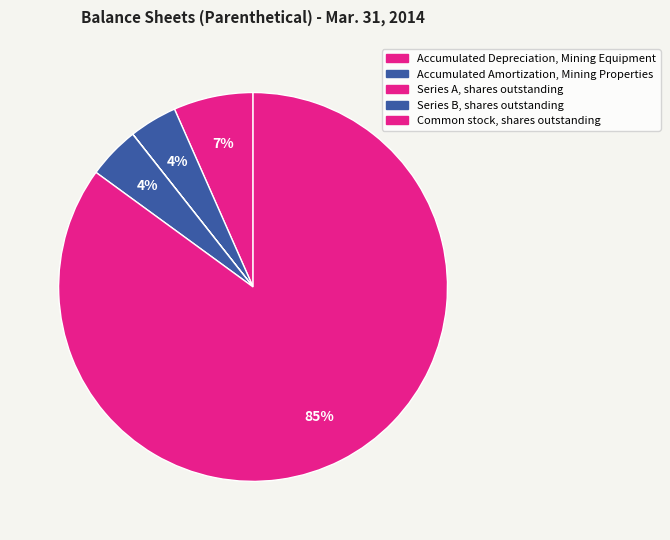

To the nearest percent, what percentage of the pie is Accumulated Amortization, Mining Properties?

4%